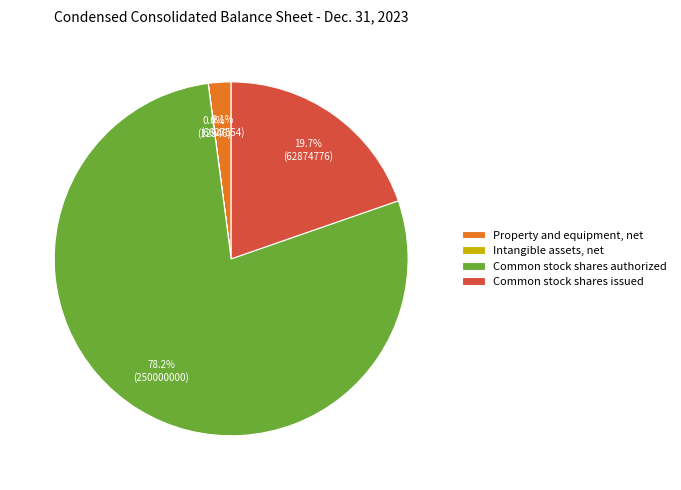

Between Common stock shares authorized and Property and equipment, net, which is larger?

Common stock shares authorized